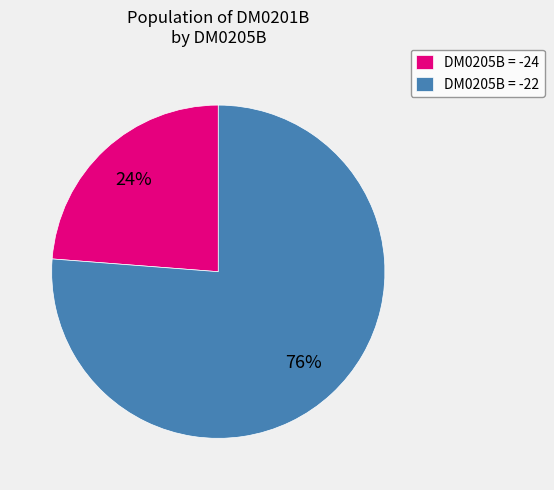

To the nearest percent, what portion does DM0205B = -22 represent?

76%